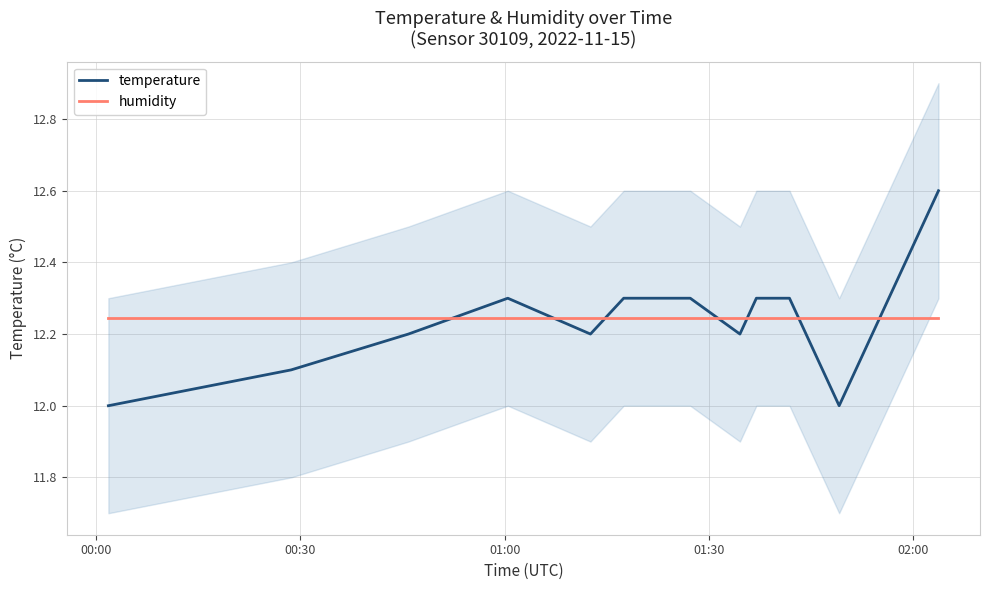

Which series has the largest total across all categories?

humidity